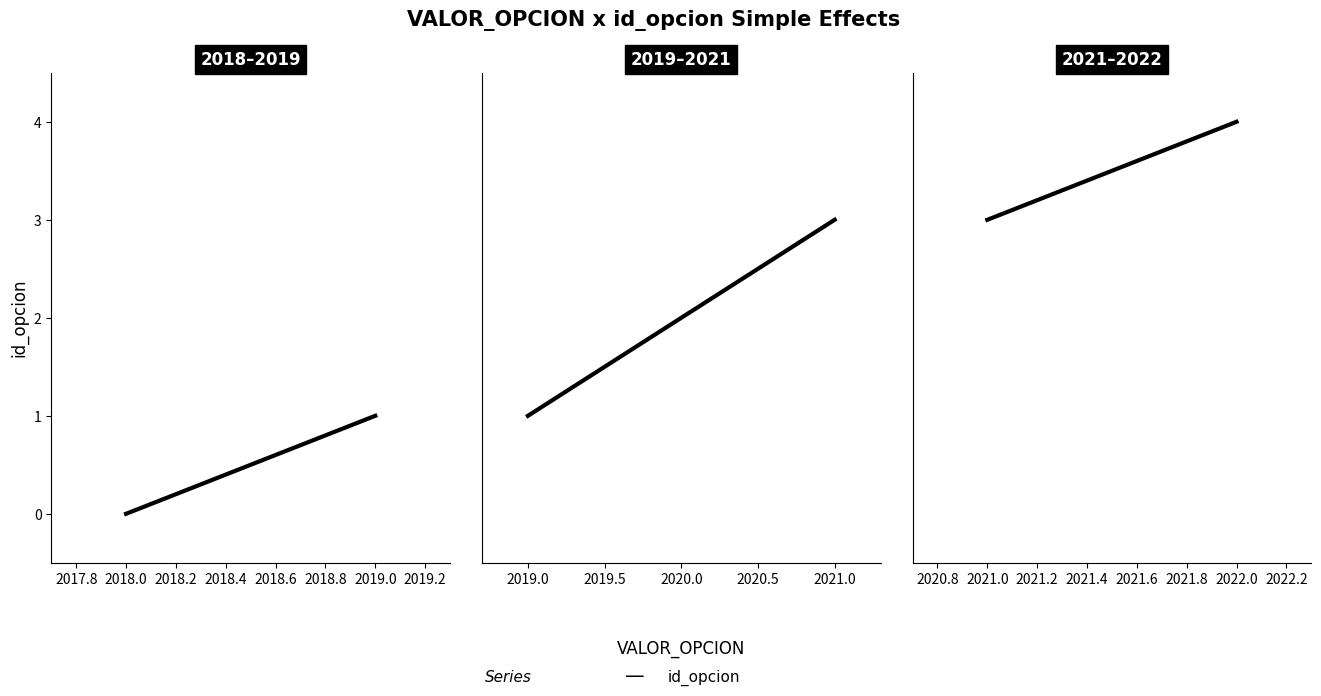

What is the greatest value displayed?

4